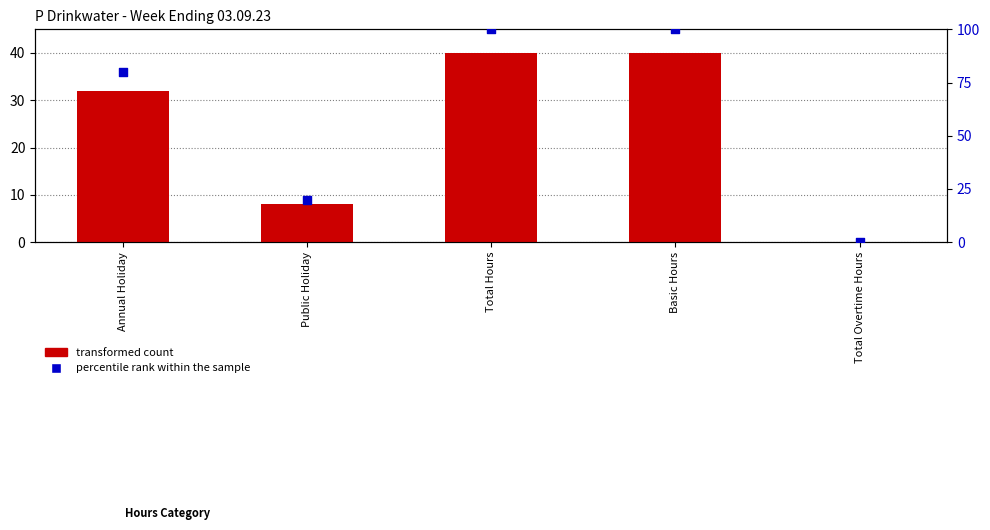

Which series contains the highest Y value?

percentile rank within the sample